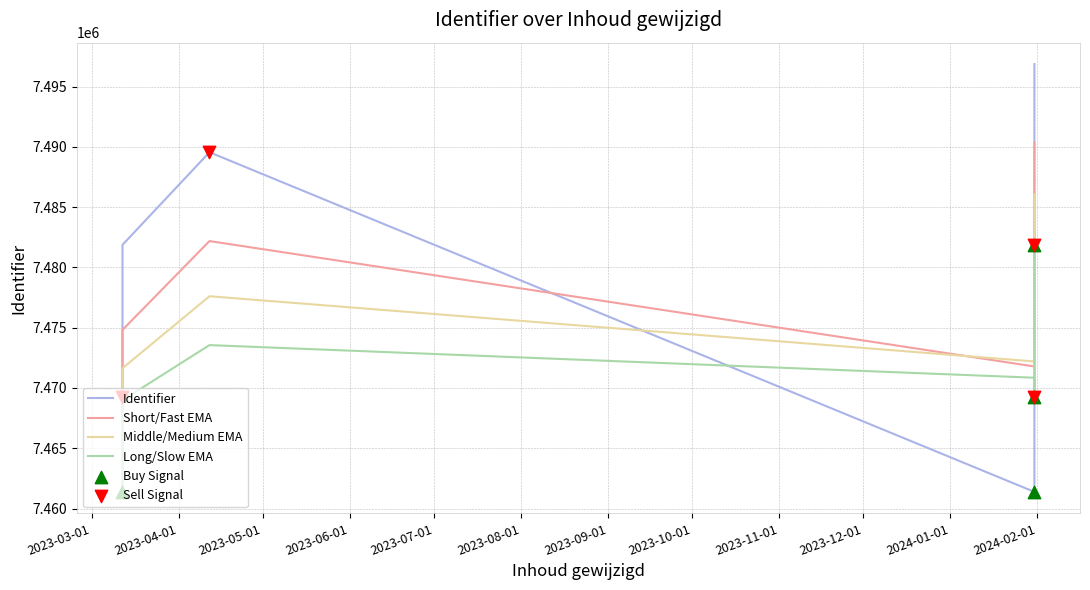

What is the change in value from 2023-03-12 to 2024-01-31?

+7863